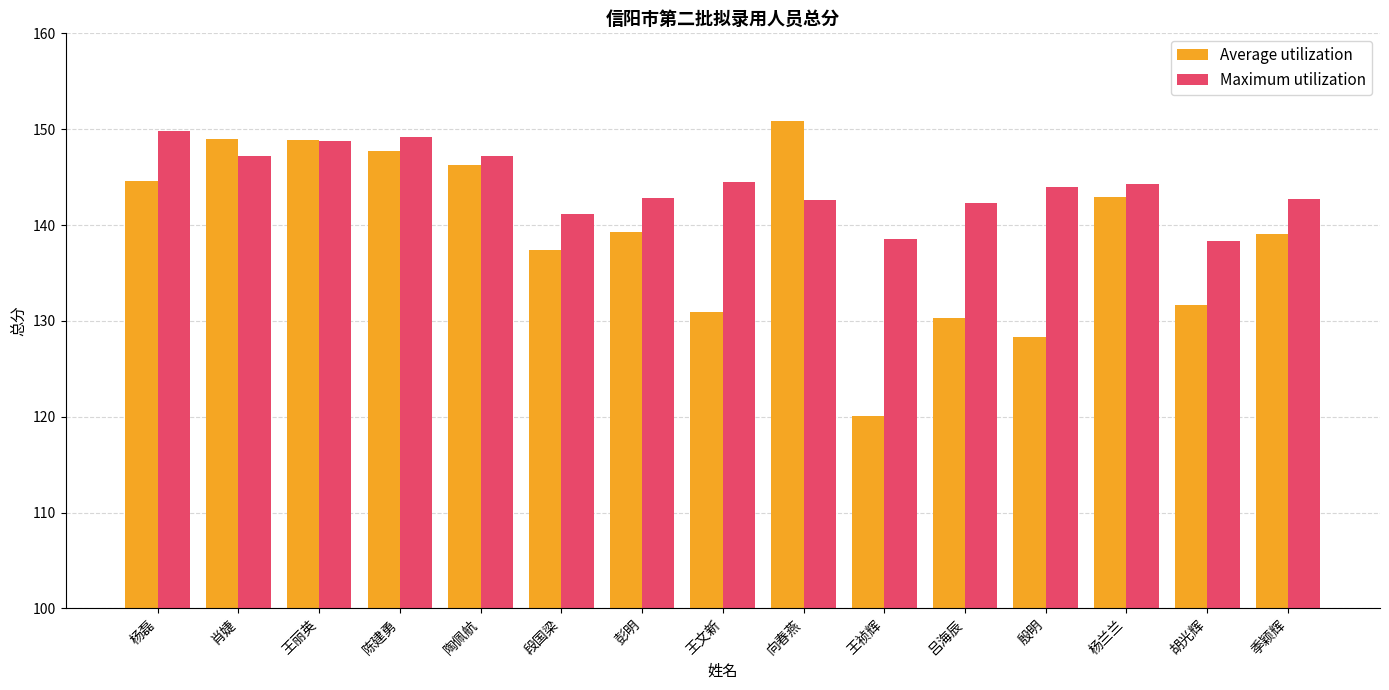

At 殷明, list the series in order from largest to smallest.

Maximum utilization, Average utilization